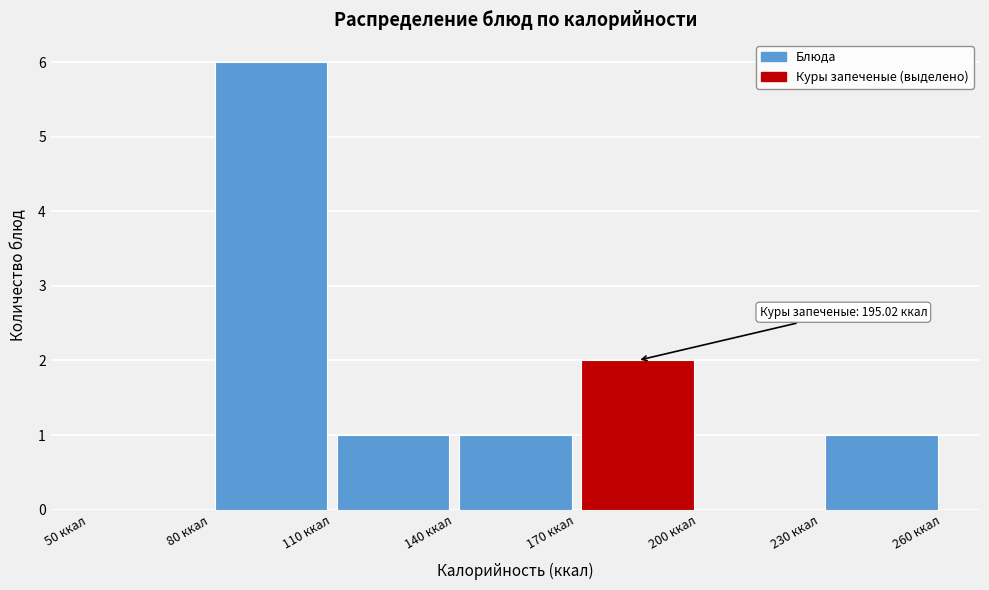

Over which range of the x-axis is the bar tallest?

80 to 110